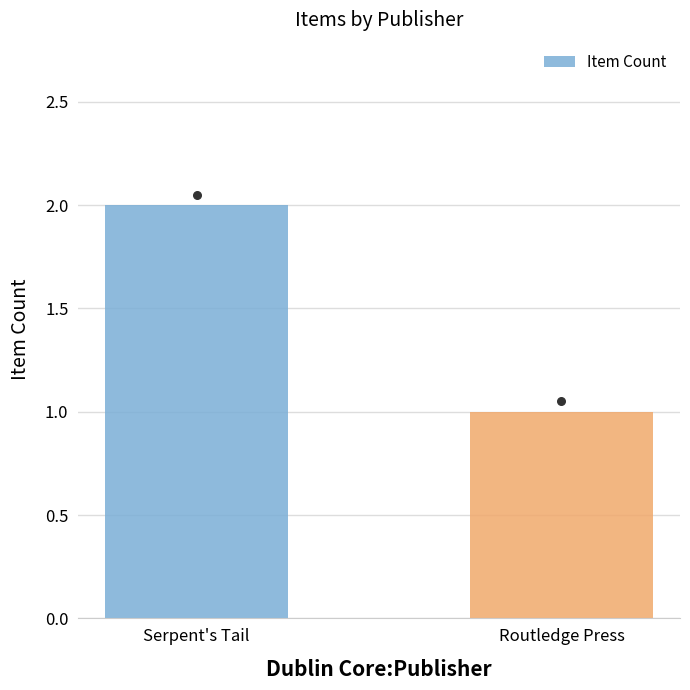

Approximately how many times larger is the value at Serpent's Tail compared to Routledge Press?

2.0